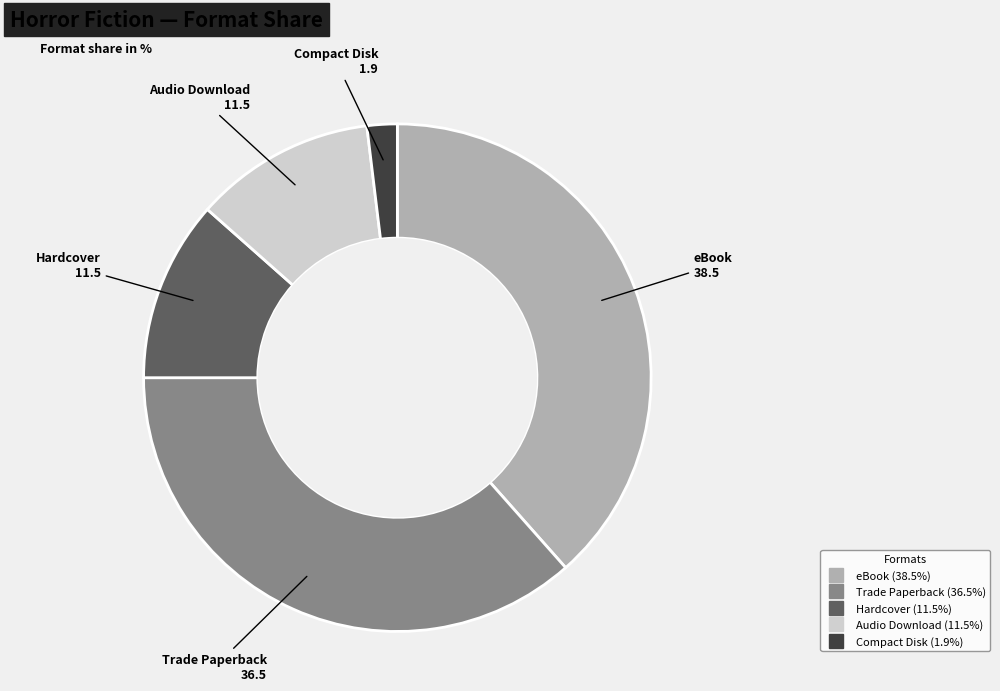

True or false: eBook accounts for 32% of the total.

False